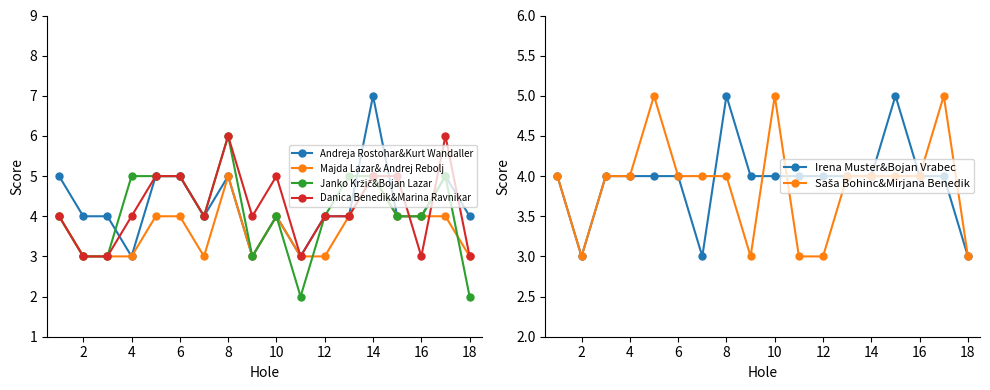

Is it true that Andreja Rostohar&Kurt Wandaller equals 4 at 2?

True